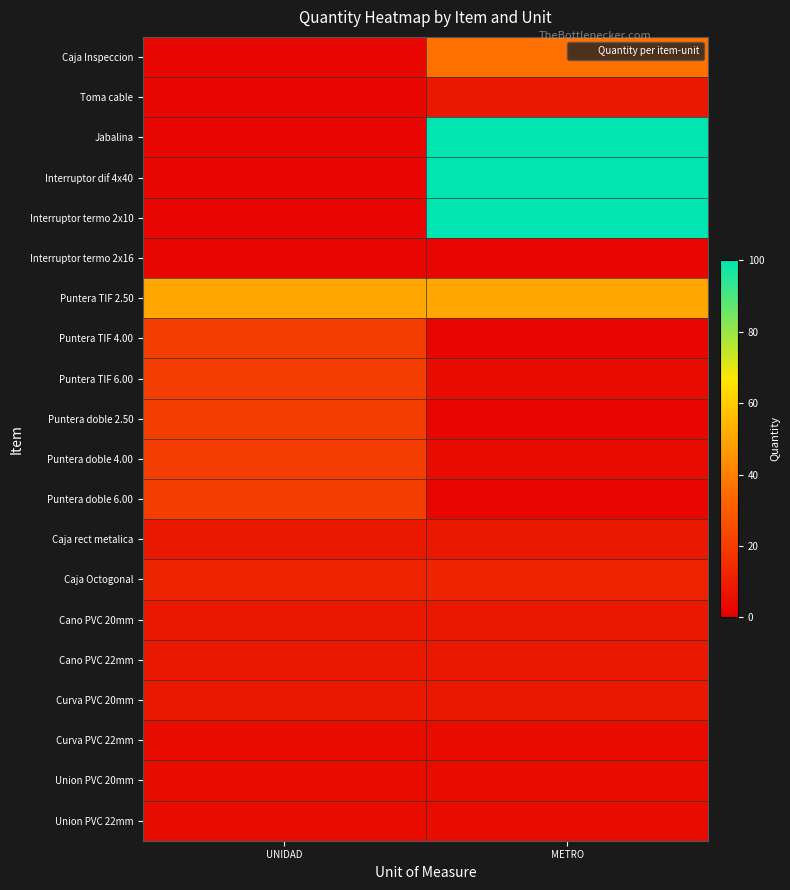

List the series in order of their peak value, highest first.

Jabalina, Interruptor dif 4x40, Interruptor termo 2x10, Puntera TIF 2.50, Caja Inspeccion, Puntera TIF 4.00, Puntera TIF 6.00, Puntera doble 2.50, Puntera doble 4.00, Puntera doble 6.00, Caja Octogonal, Toma cable, Caja rect metalica, Cano PVC 20mm, Cano PVC 22mm, Curva PVC 20mm, Curva PVC 22mm, Union PVC 20mm, Union PVC 22mm, Interruptor termo 2x16